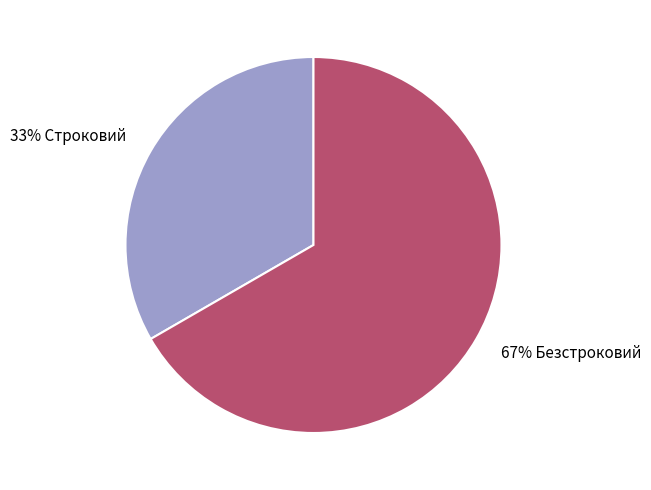

To the nearest percent, what is the average slice percentage?

50%